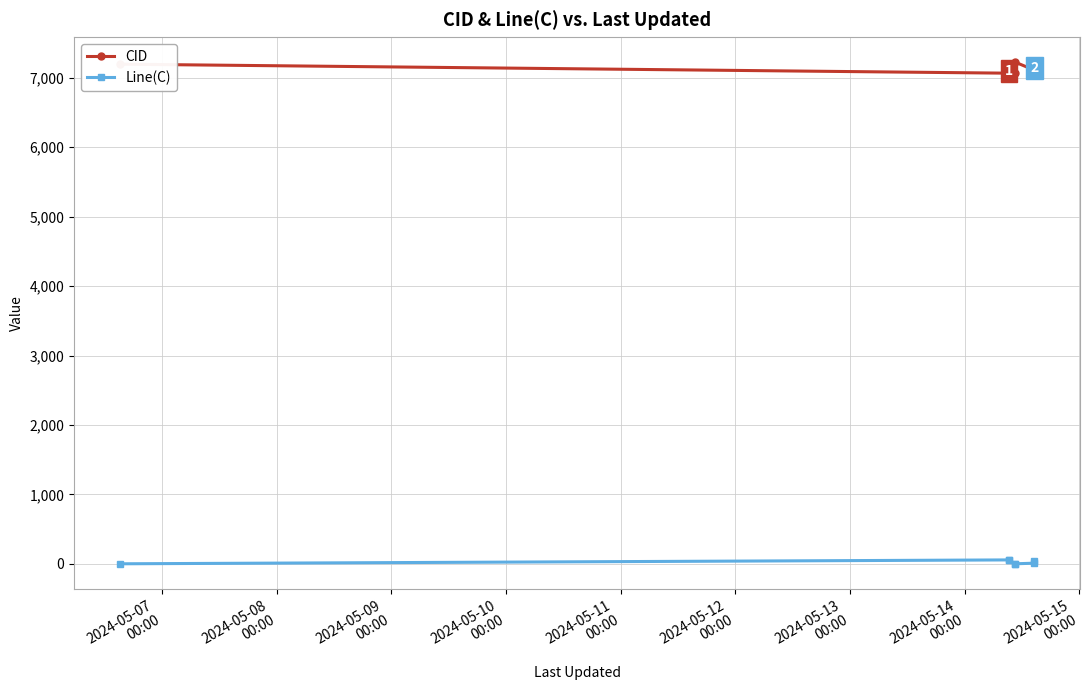

Which series has the largest total across all categories?

CID